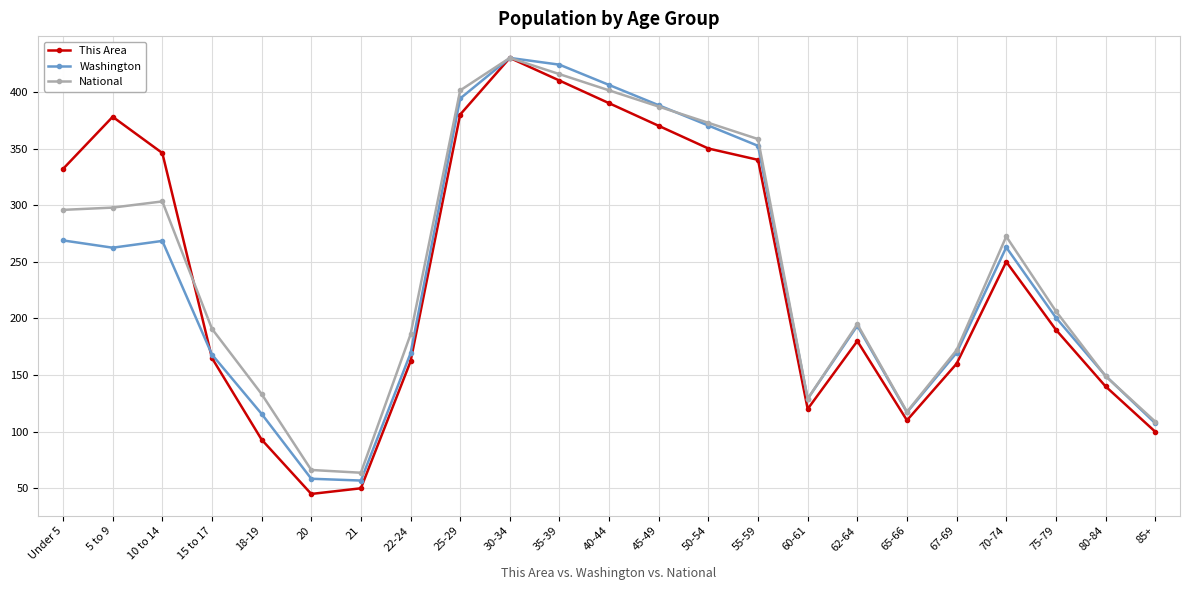

Is the value of This Area at Under 5 greater than the value of National at 30-34?

No